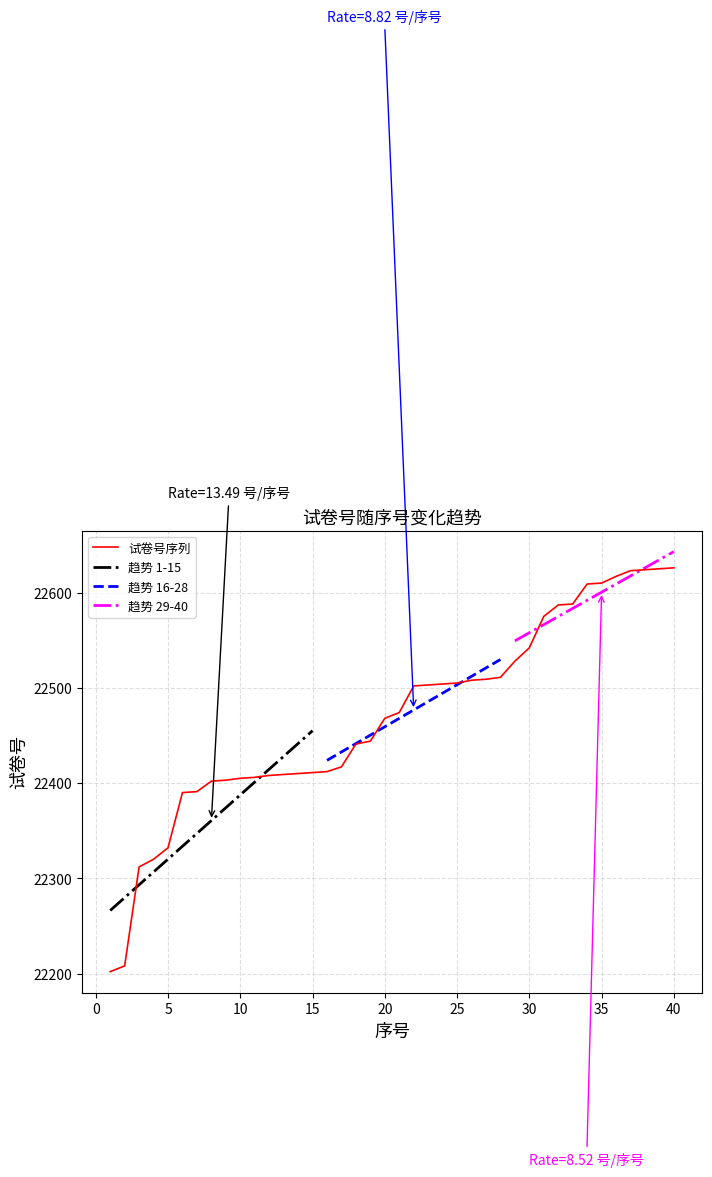

What is the difference between the maximum and minimum values?

424